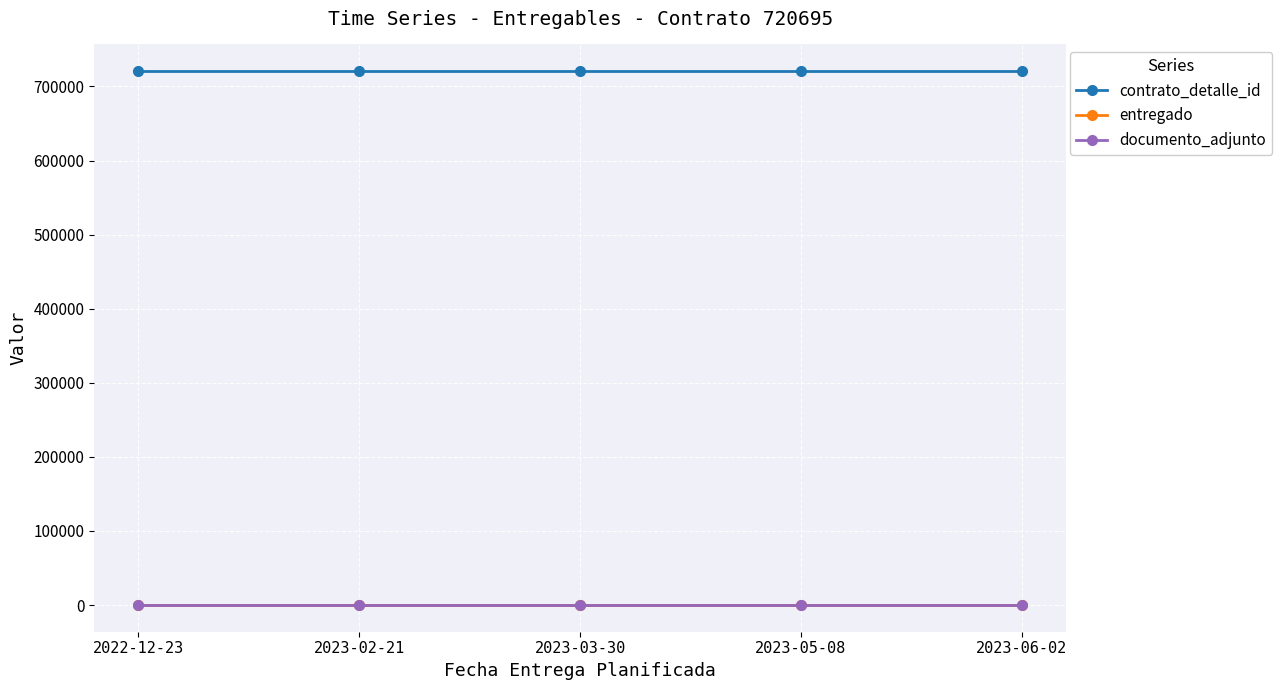

Which category has the lowest value in the documento_adjunto series?

2022-12-23